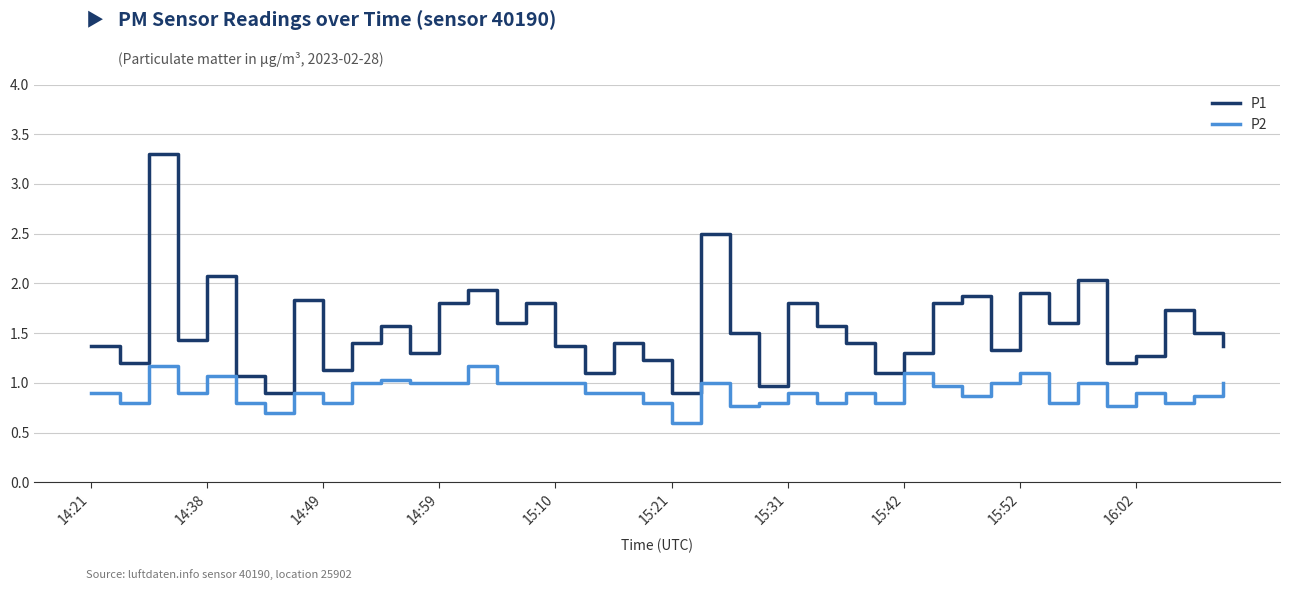

What is the difference between the maximum and minimum values in the P2 series?

0.6